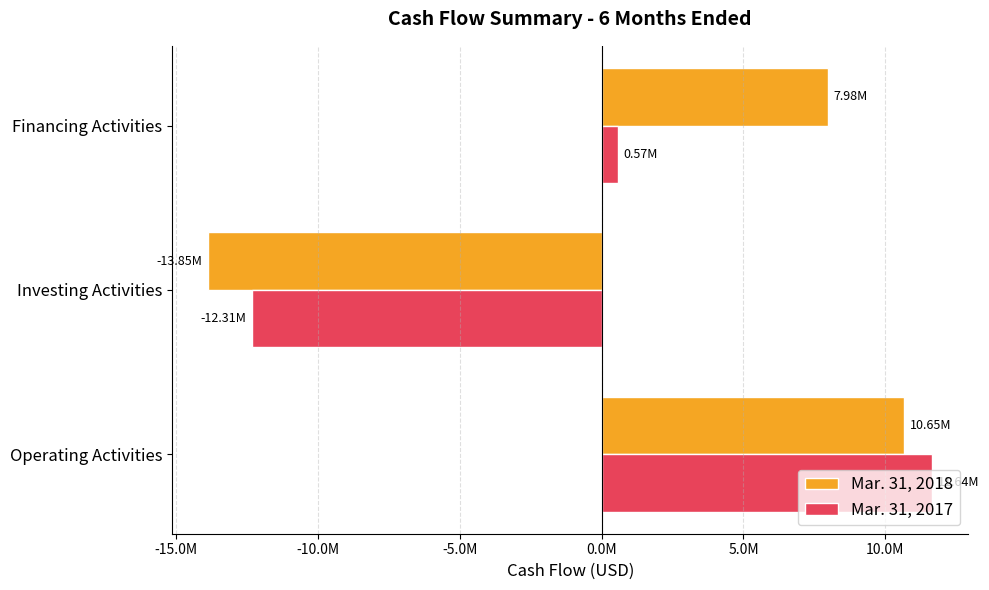

What are all the series names shown in the legend?

Mar. 31, 2018, Mar. 31, 2017